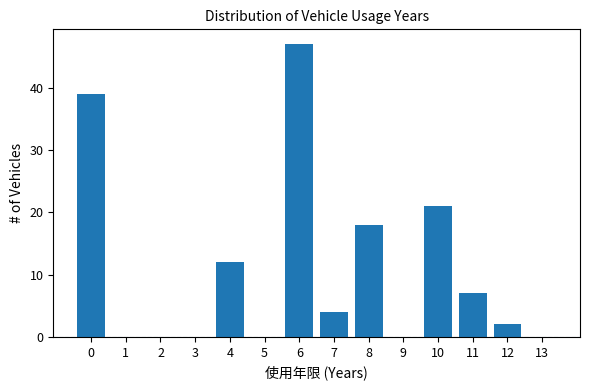

Reading left to right, list every bar in this chart as the range it spans on the x-axis followed by its height. The values are not printed on the chart, so give them approximately, as read against the axis.

-0.5 to 0.5: 39
0.5 to 1.5: 0
1.5 to 2.5: 0
2.5 to 3.5: 0
3.5 to 4.5: 12
4.5 to 5.5: 0
5.5 to 6.5: 47
6.5 to 7.5: 4
7.5 to 8.5: 18
8.5 to 9.5: 0
9.5 to 10.5: 21
10.5 to 11.5: 7
11.5 to 12.5: 2
12.5 to 13.5: 0